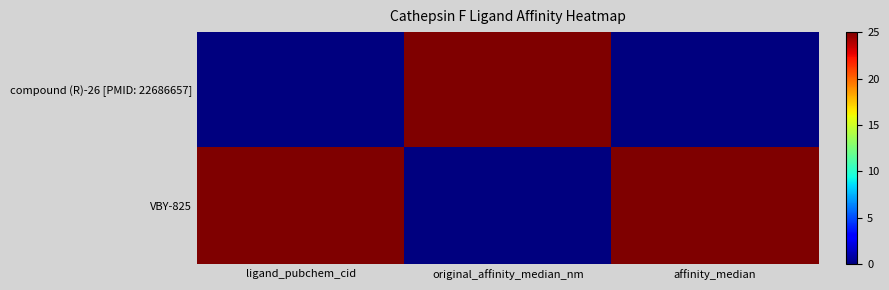

At how many categories does at least one series exceed 20?

3